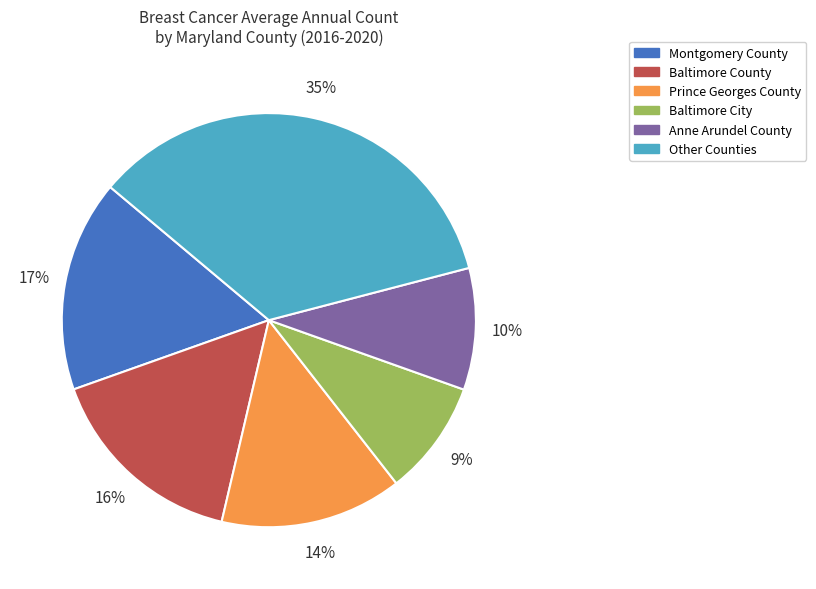

Is the sum of Other Counties and Baltimore City greater than half?

No